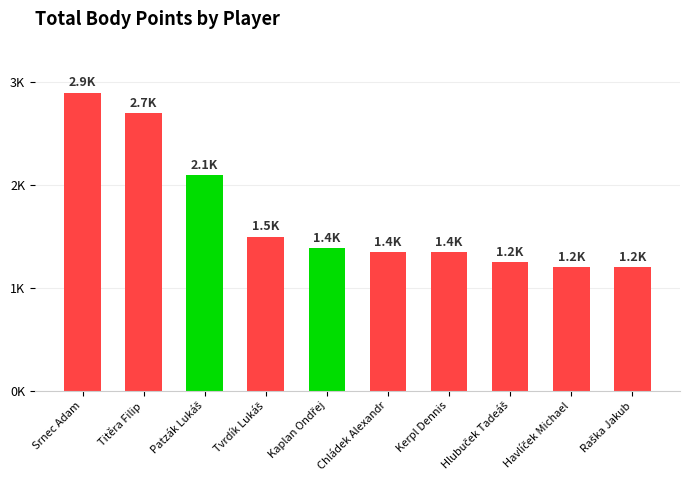

What is the label of the 7th bar from the right?

Tvrdík Lukáš